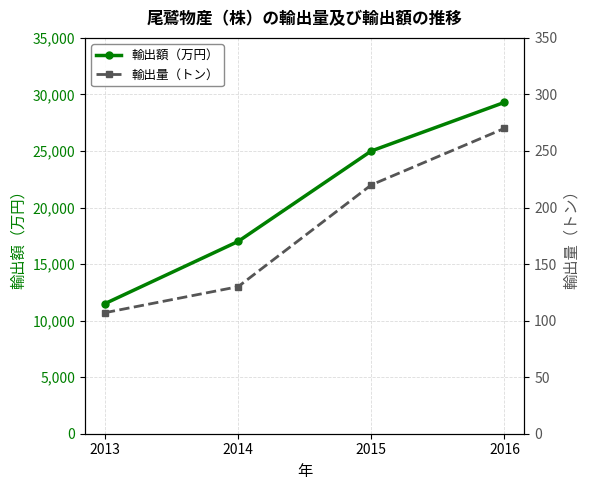

Between 2016 and 2014, which is larger?

2016